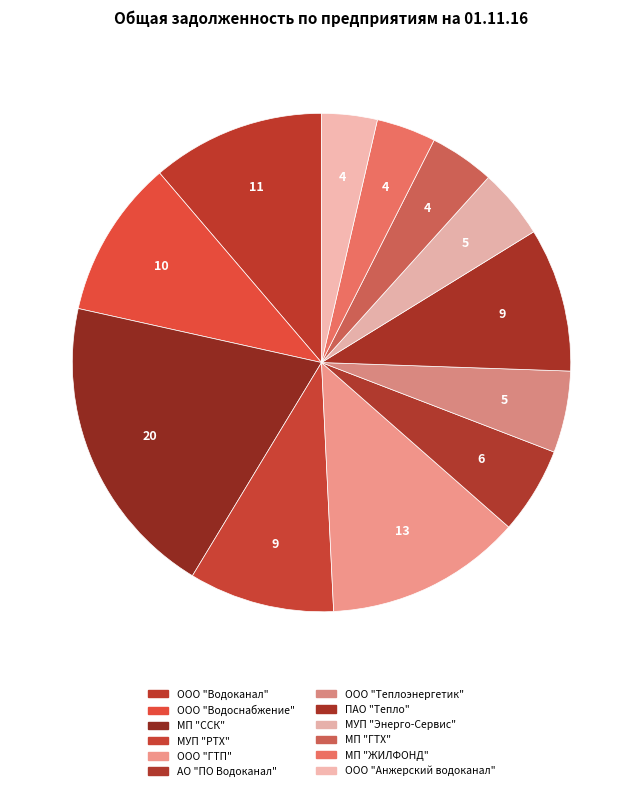

To the nearest percent, what portion does АО "ПО Водоканал" represent?

6%